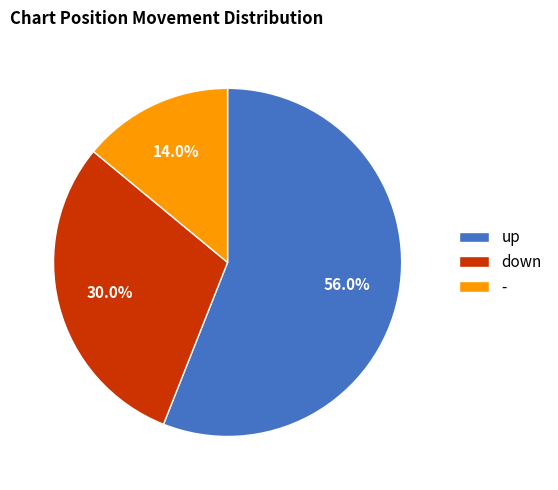

To the nearest percent, what percentage of the pie is up?

56%